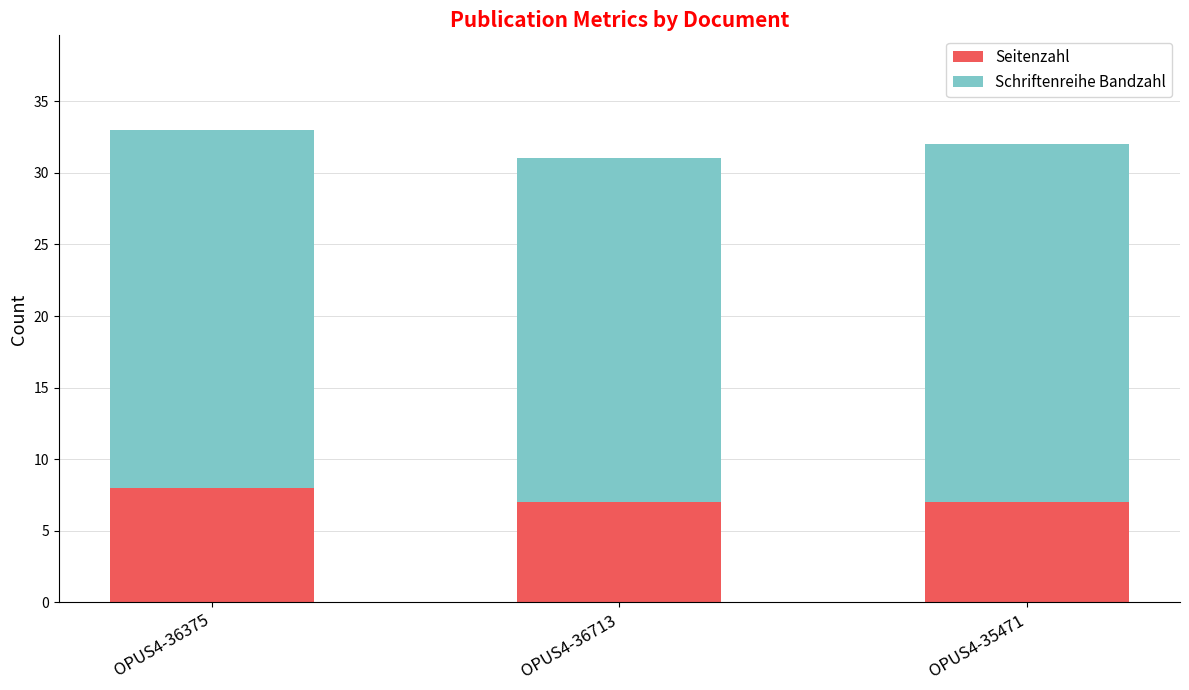

Which category has the highest value in the Seitenzahl series?

OPUS4-36375